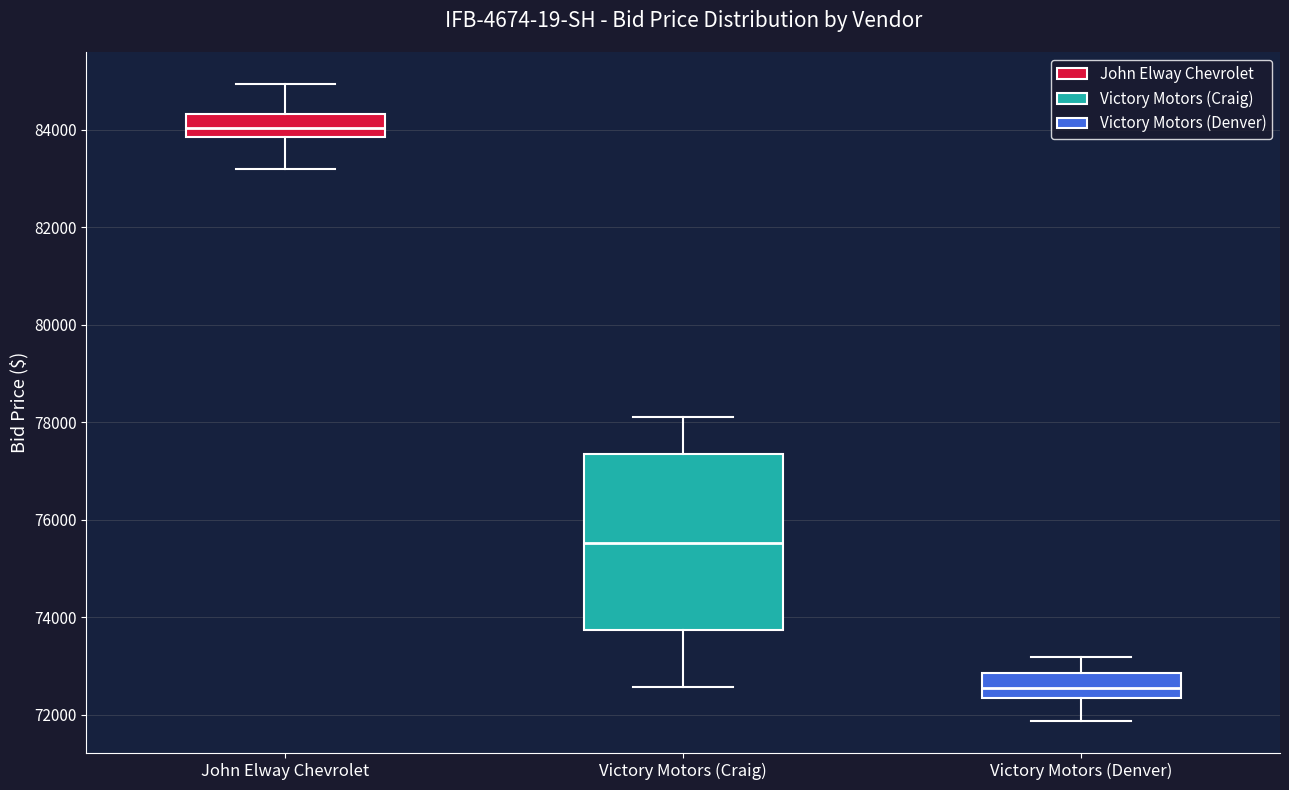

Which box's median line is the lowest?

Victory Motors (Denver)